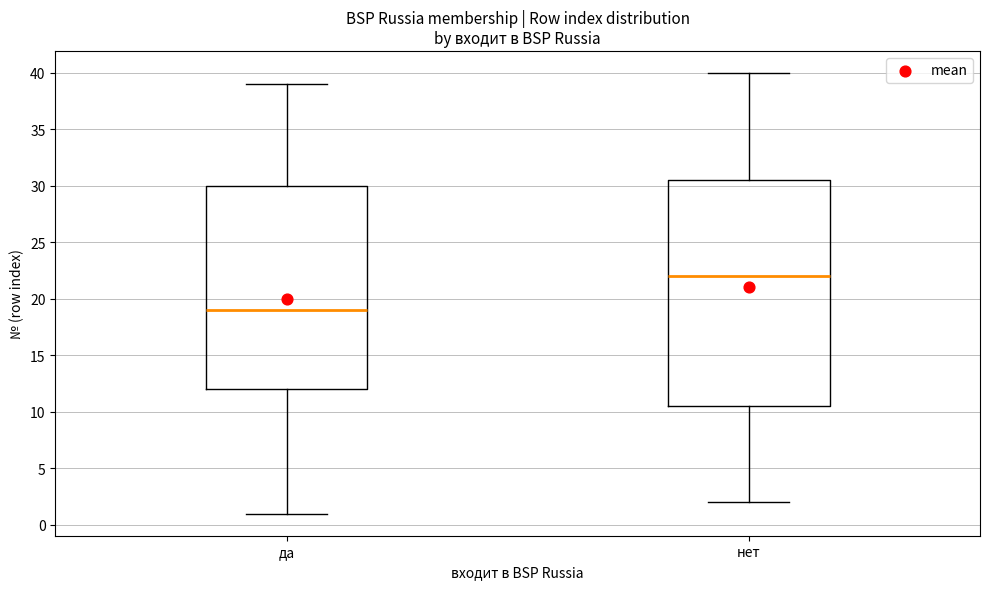

Reading left to right, transcribe this box plot: for each box, give where its median line is, the range the box spans, and where its two whiskers end, as read against the y-axis. The values are not printed on the chart, so give them approximately, as read against the axis.

да: median 19.0, box 12.0 to 30.0, whiskers 1.0 to 39.0
нет: median 22.0, box 10.5 to 30.5, whiskers 2.0 to 40.0